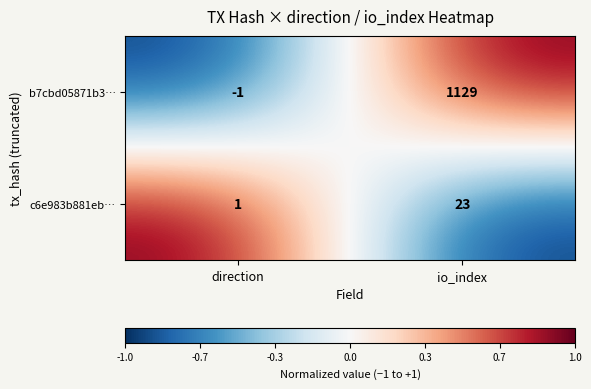

True or false: c6e983b881eb… has a value of 1 at direction.

True